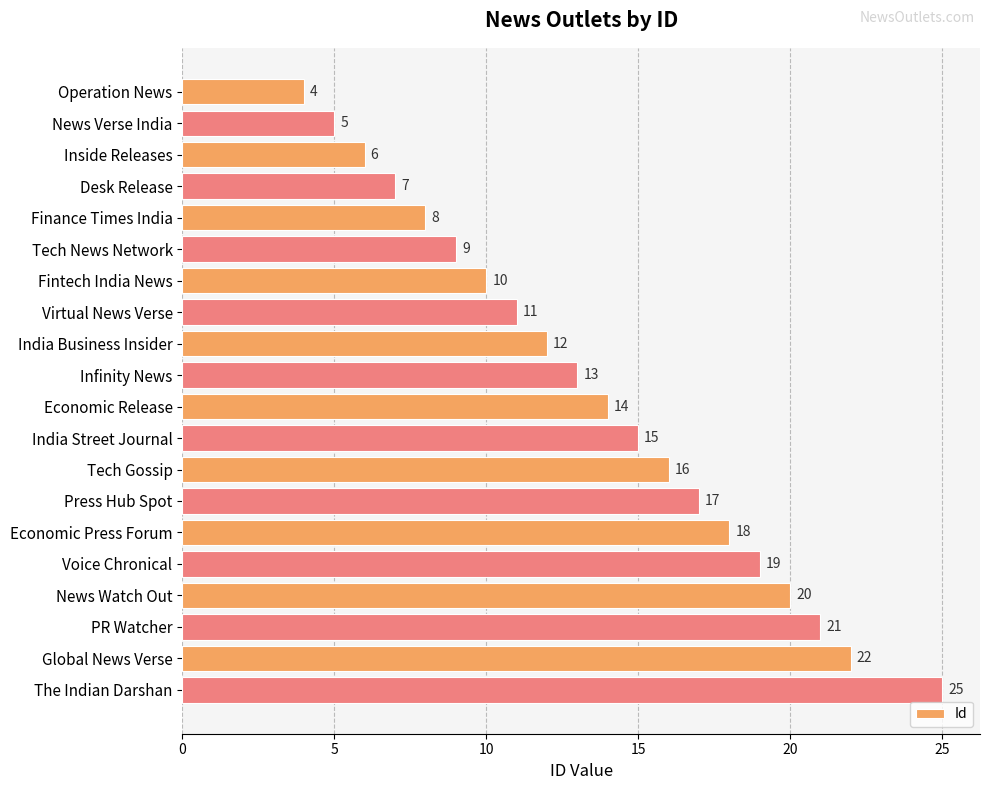

Reading bottom to top, extract all data points from this chart.

The Indian Darshan=25	Global News Verse=22	PR Watcher=21	News Watch Out=20	Voice Chronical=19	Economic Press Forum=18	Press Hub Spot=17	Tech Gossip=16	India Street Journal=15	Economic Release=14	Infinity News=13	India Business Insider=12	Virtual News Verse=11	Fintech India News=10	Tech News Network=9	Finance Times India=8	Desk Release=7	Inside Releases=6	News Verse India=5	Operation News=4